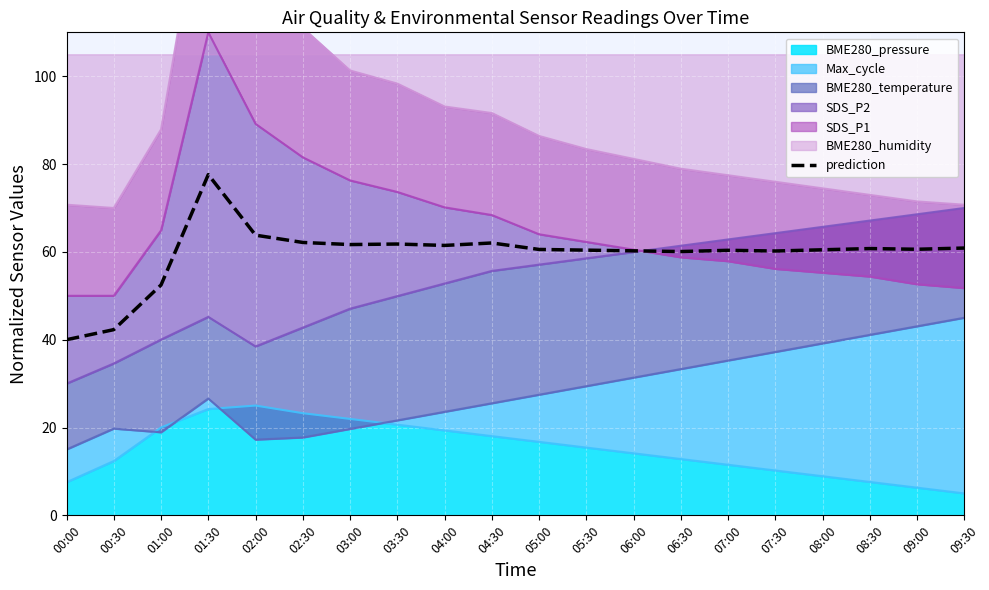

The chart shows a value of 61.5 at 04:00. True or false?

True